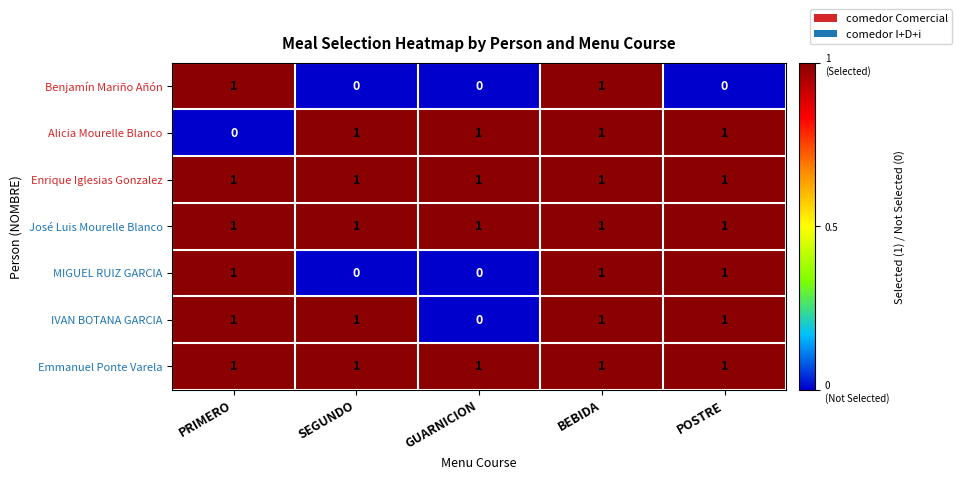

Is the value of MIGUEL RUIZ GARCIA at GUARNICION greater than the value of Alicia Mourelle Blanco at POSTRE?

No